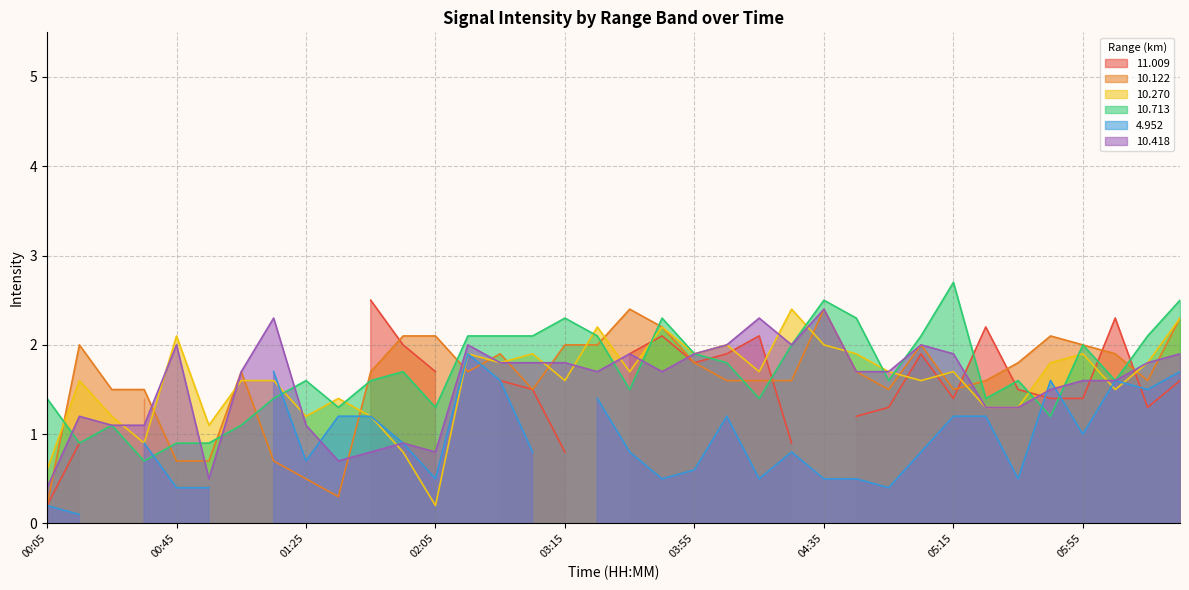

True or false:  10.122 has more than 0 interior local peaks.

True